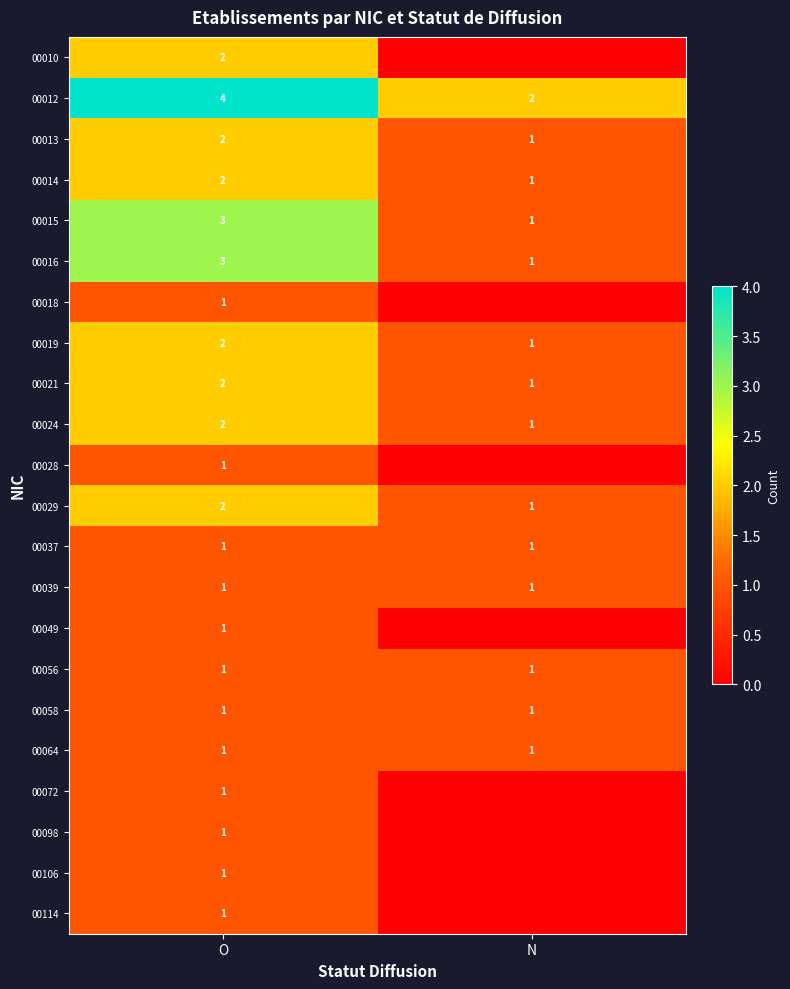

The value of 00064 at N is 2. True or false?

False